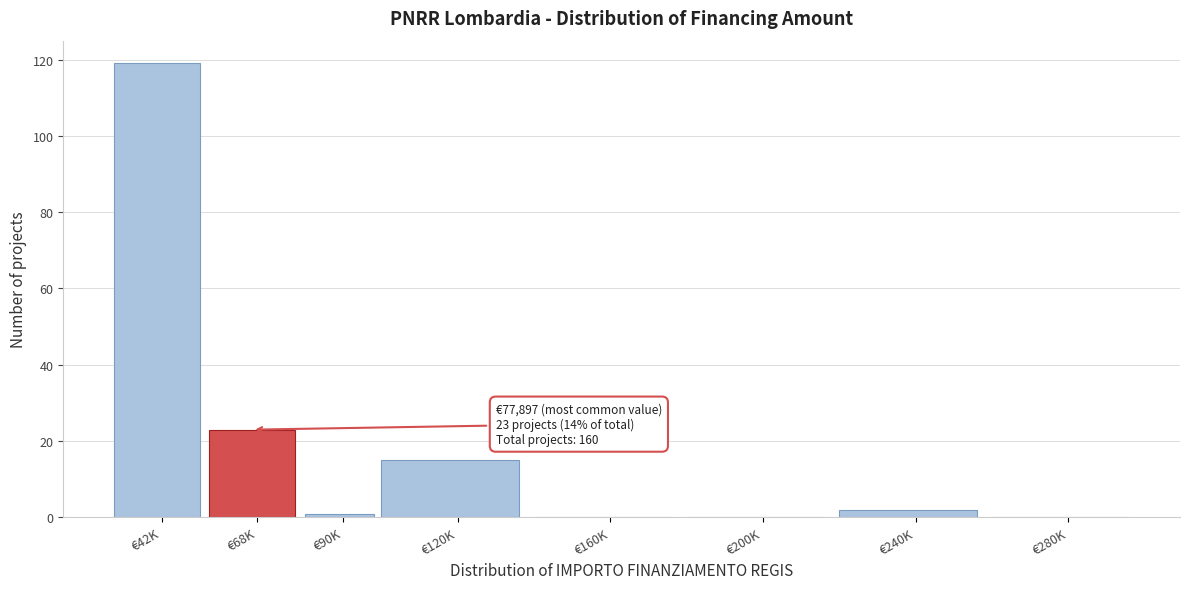

Reading left to right, list all the values displayed in this chart.

€42K=119	€68K=23	€90K=1	€120K=15	€160K=0	€200K=0	€240K=2	€280K=0